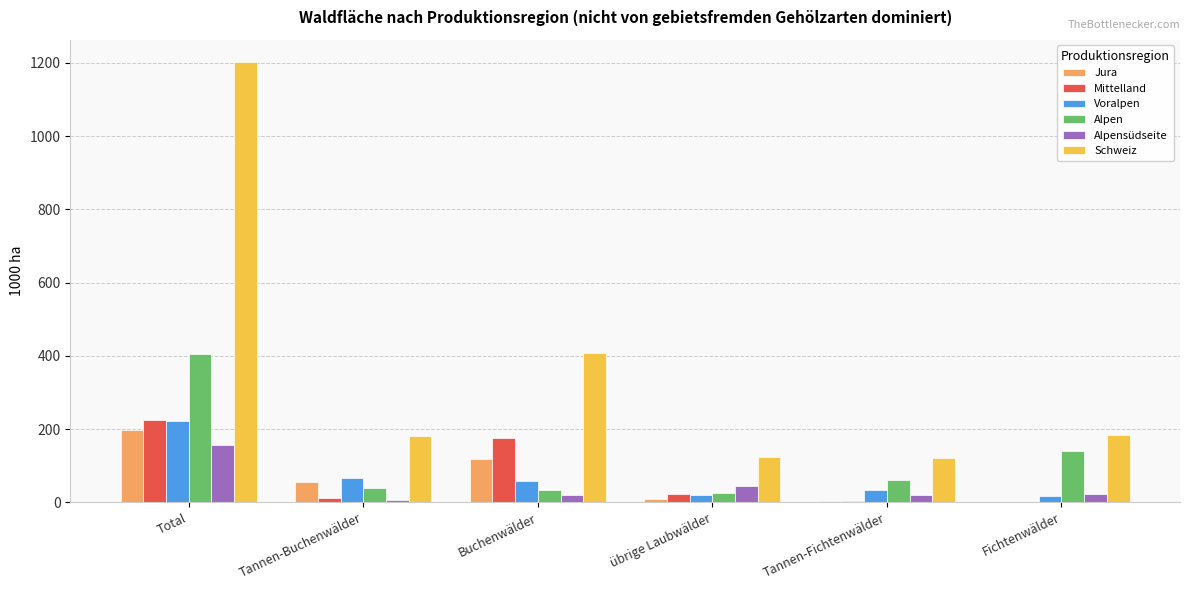

The value of Schweiz at Fichtenwälder is 89.4. True or false?

False